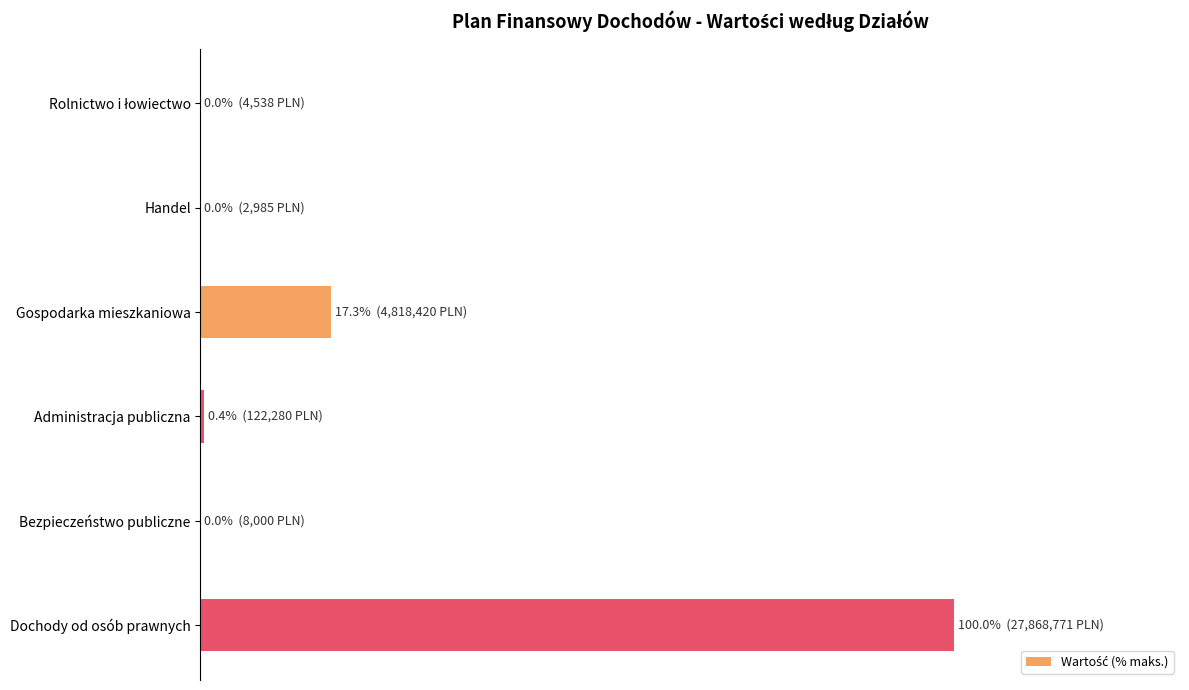

Are the bars horizontal?

Yes